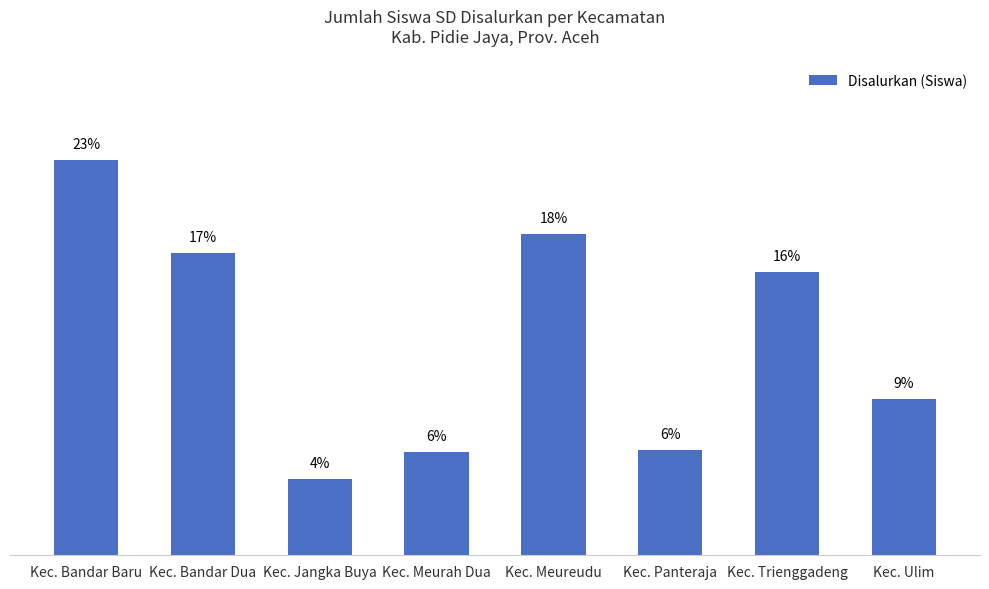

How many bars are there in total?

8